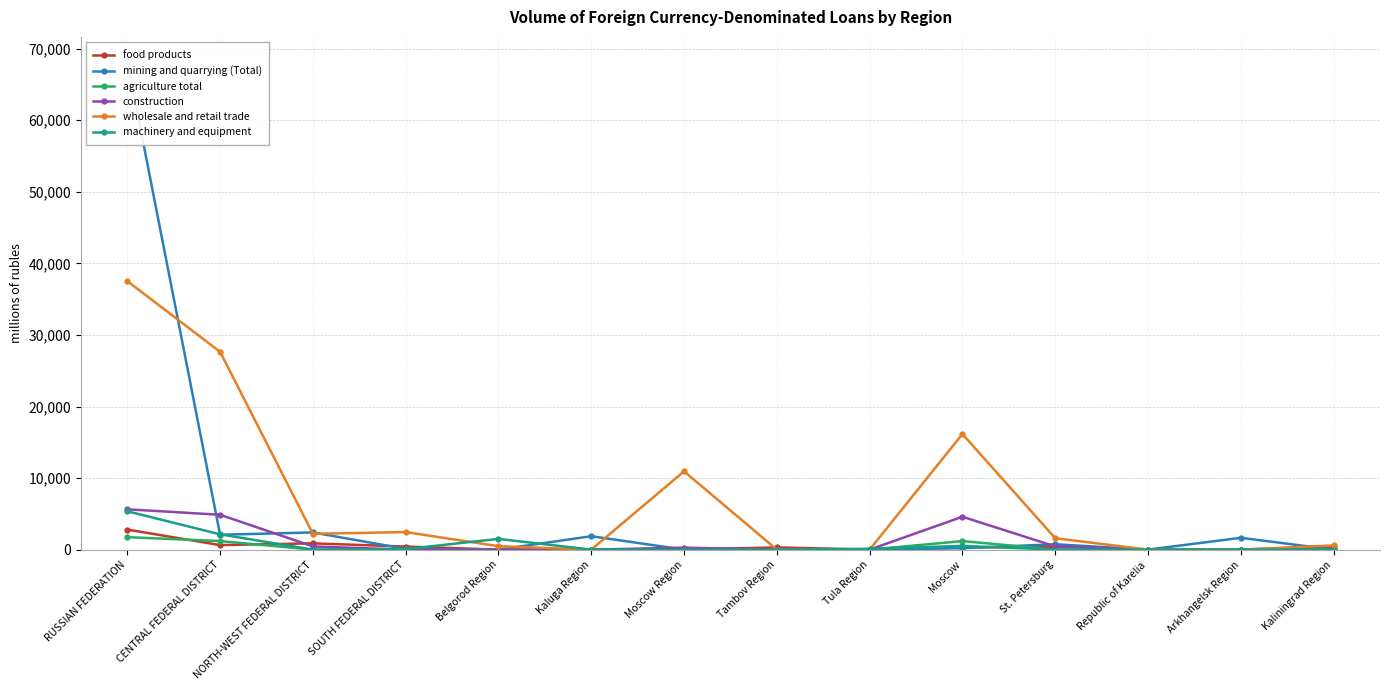

The value of construction at Arkhangelsk Region is 0. True or false?

True